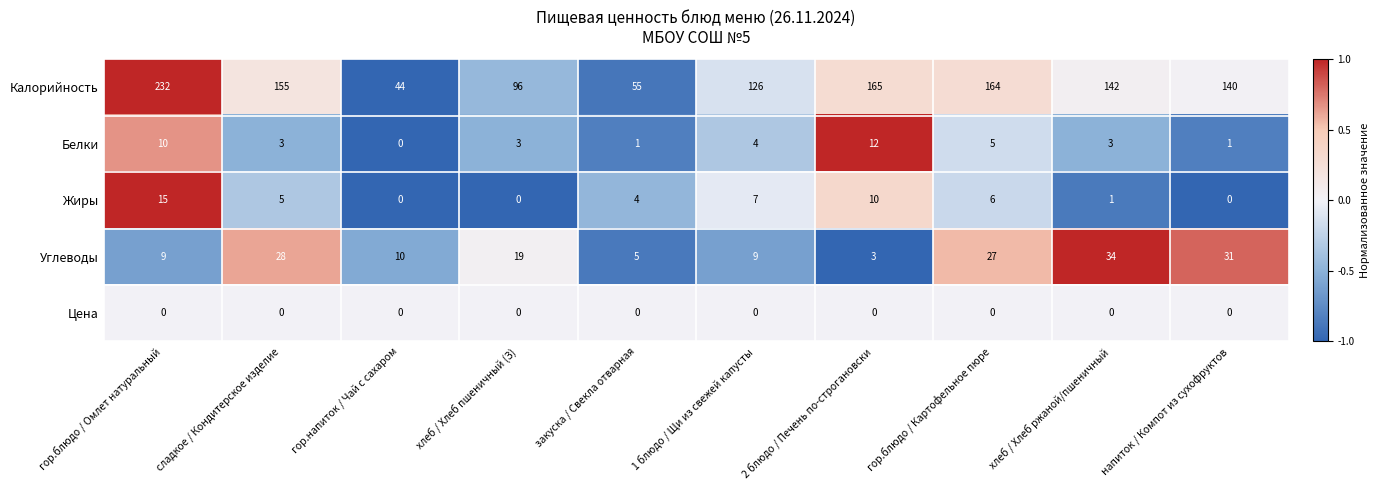

True or false: Калорийность has a value of 81 at закуска / Свекла отварная.

False